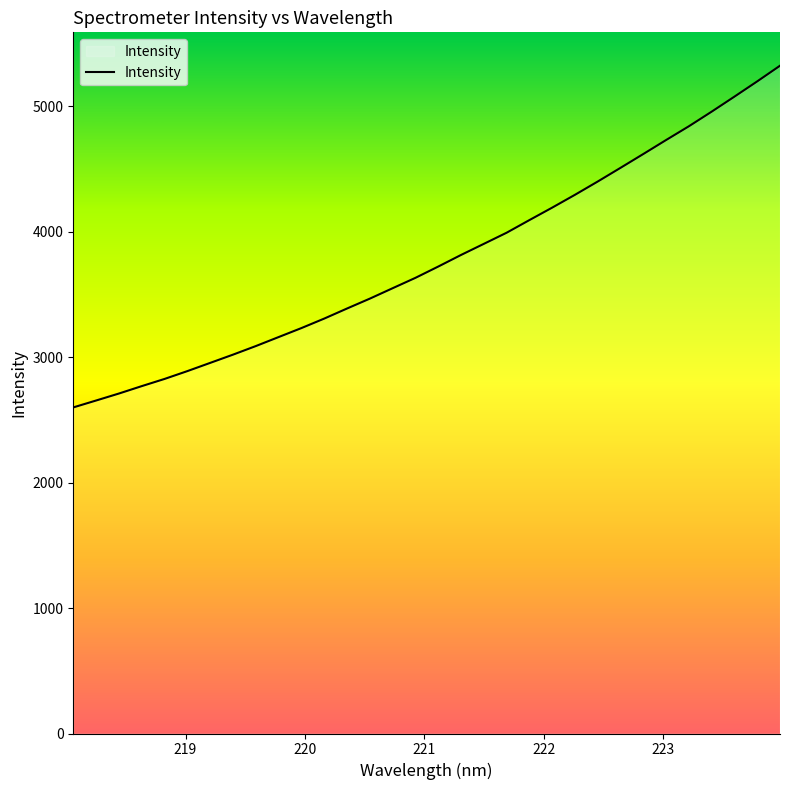

What is the greatest value displayed?

5321.4